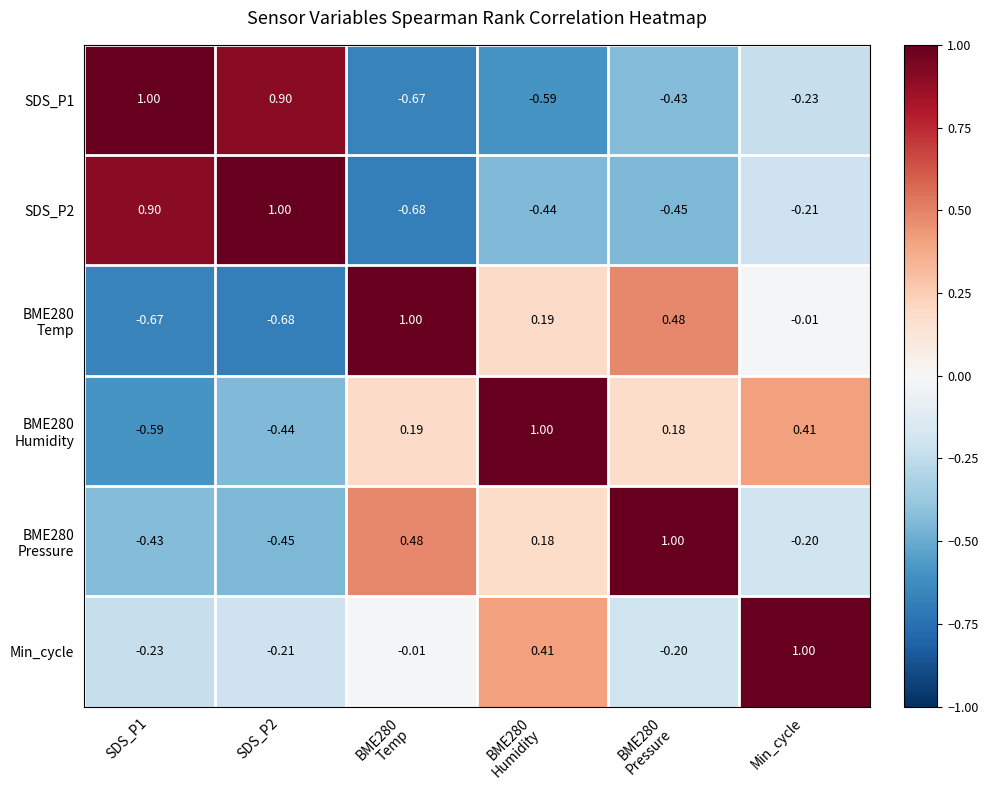

How many data points in SDS_P1 are above 0?

2